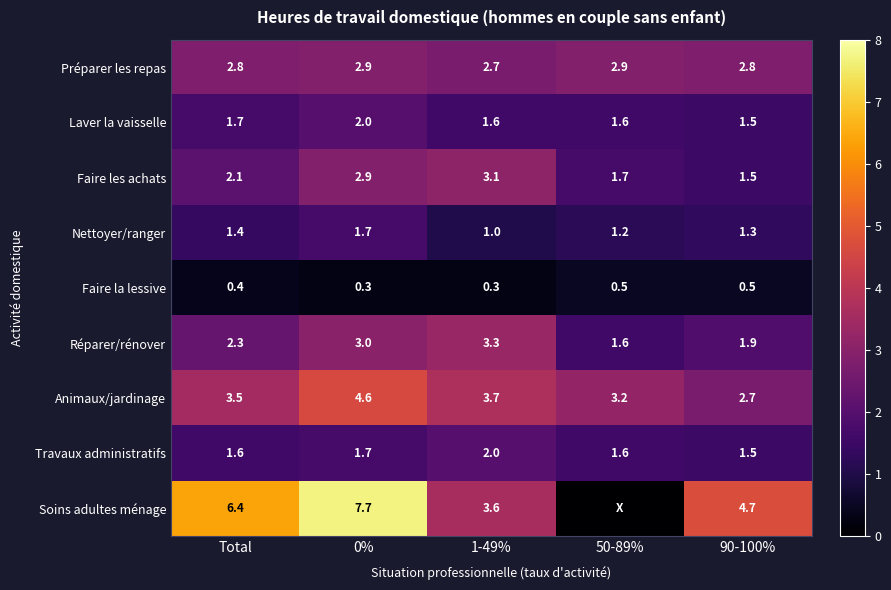

The Soins adultes ménage series shows 4.7 at 90-100%. True or false?

True